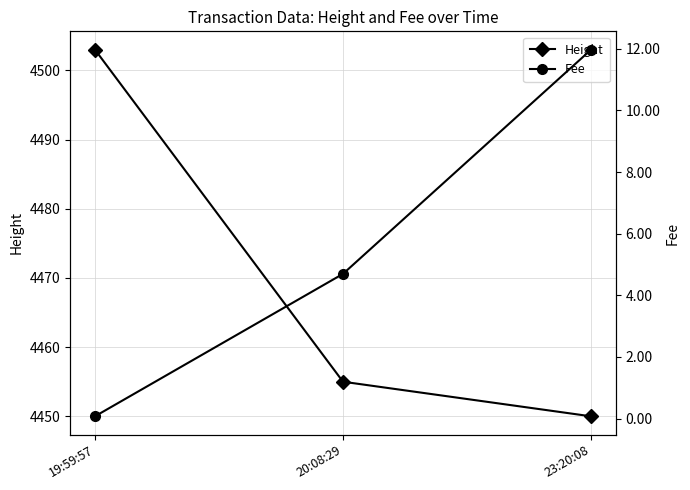

Between 19:59:57 and 20:08:29, which series saw the biggest shift?

Height